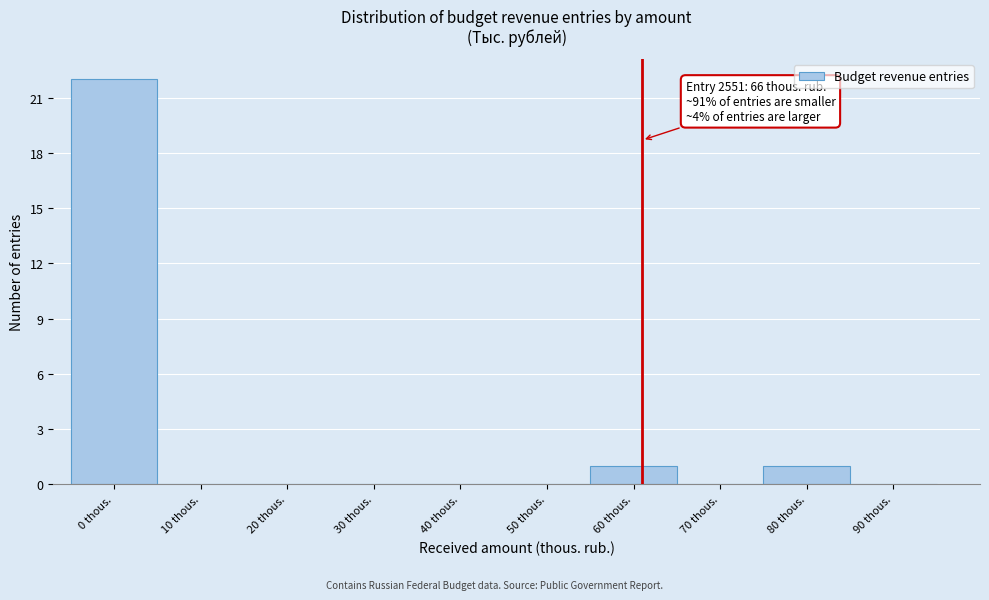

Reading right to left, transcribe all the data shown in this chart.

90 thous.=0	80 thous.=1	70 thous.=0	60 thous.=1	50 thous.=0	40 thous.=0	30 thous.=0	20 thous.=0	10 thous.=0	0 thous.=22